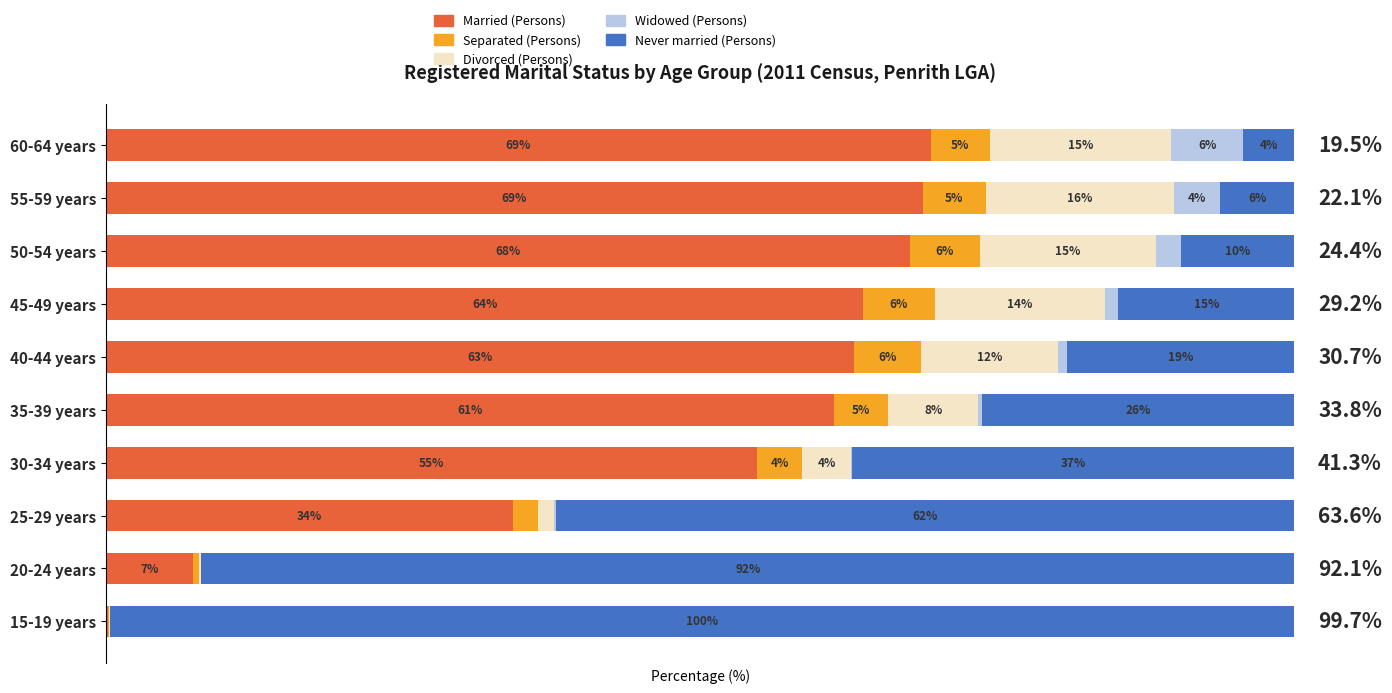

What are all the series names shown in the legend?

Married (Persons), Separated (Persons), Divorced (Persons), Widowed (Persons), Never married (Persons)